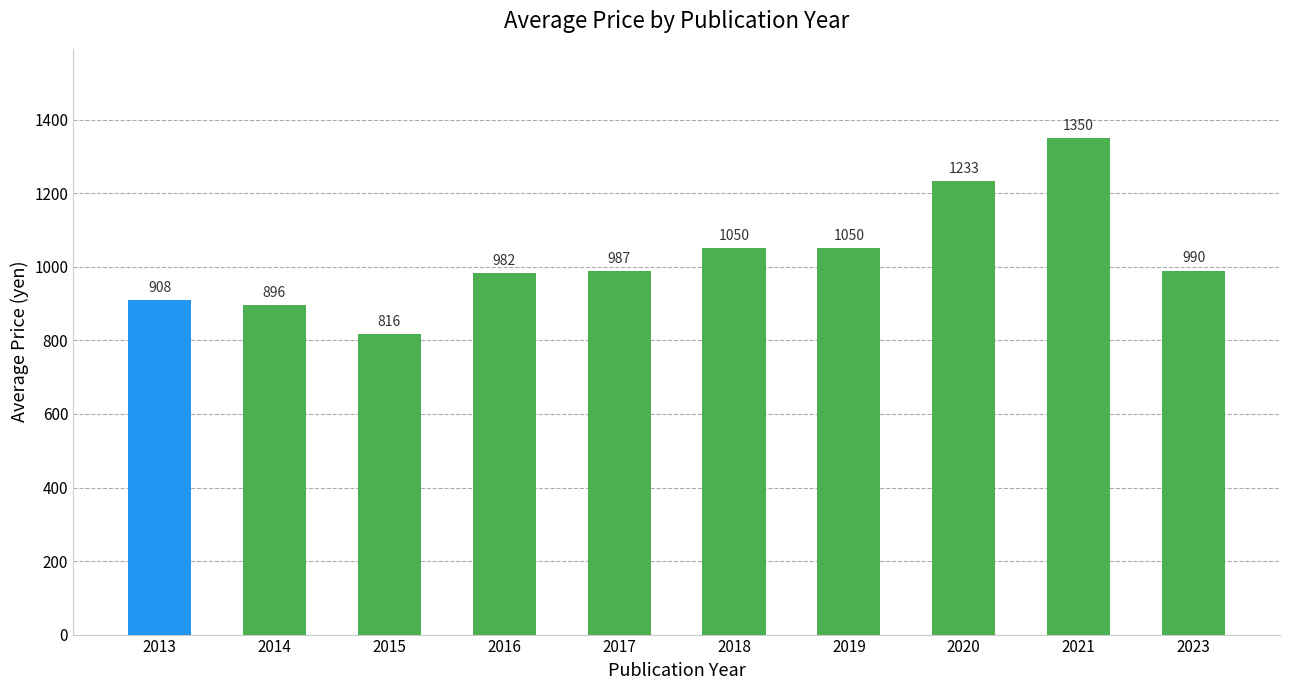

At which label does the data first exceed 990?

2018